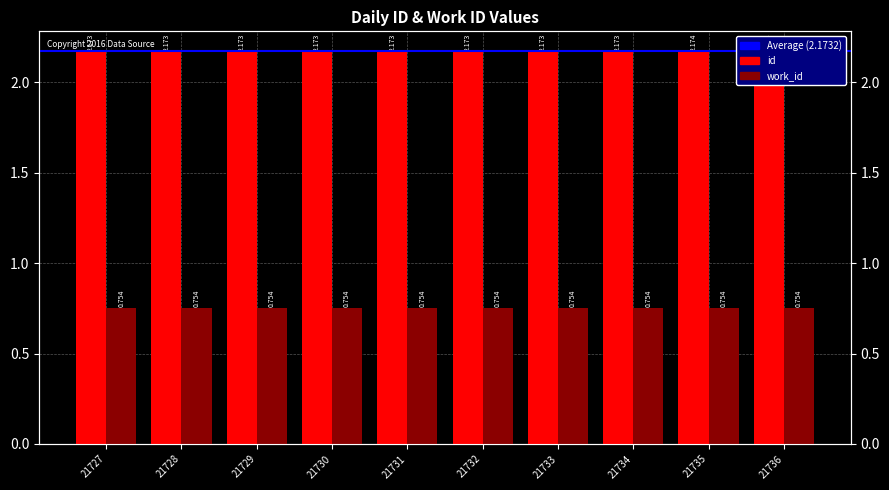

What is the highest value of the id series?

2.2